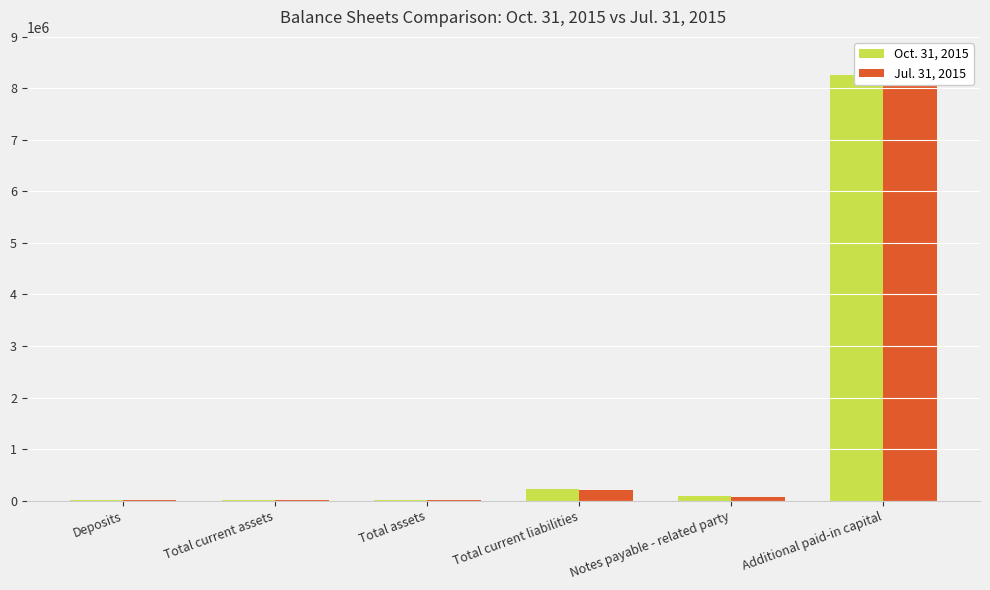

Reading right to left, what are all the values shown in this chart?

Oct. 31, 2015: 8256341	83608	229200	13000	10000	10000
Jul. 31, 2015: 8256341	68112	210516	10000	10000	10000